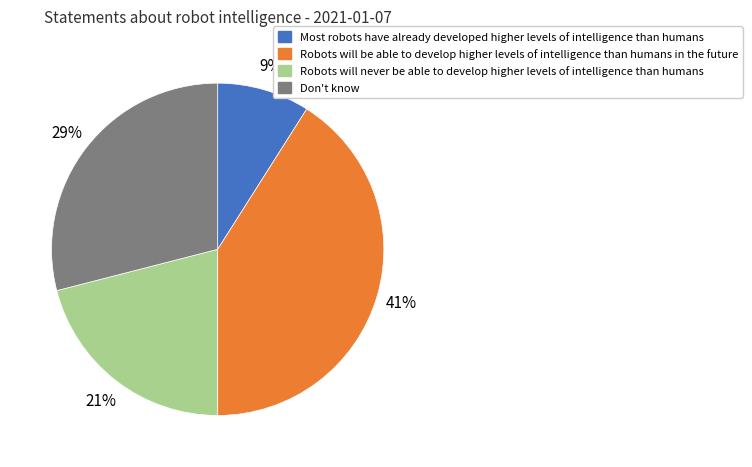

To the nearest percent, what is the average slice percentage?

25%